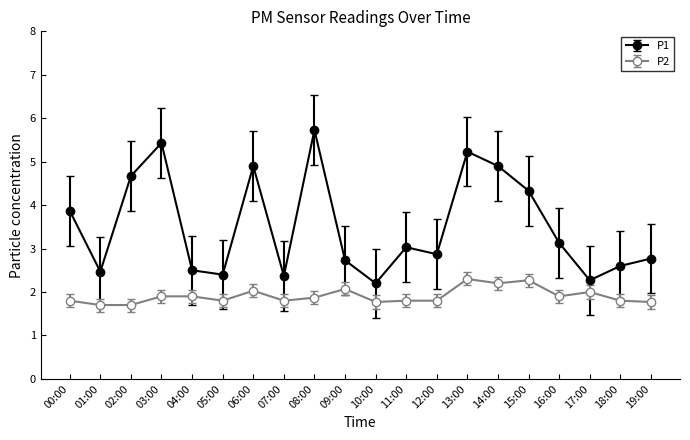

True or false: P2 has a value of 1.8 at 05:00.

True